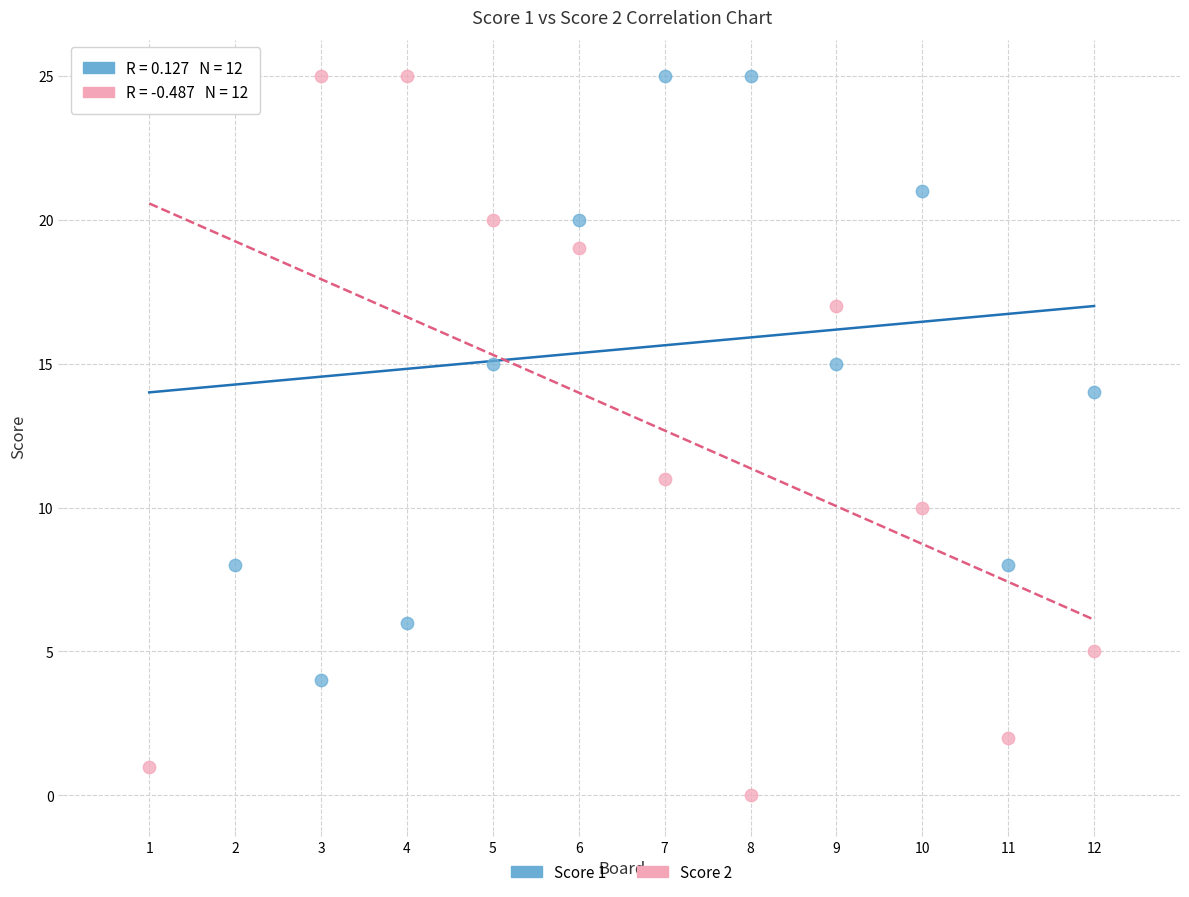

Which series reaches the minimum Y coordinate?

Score 2